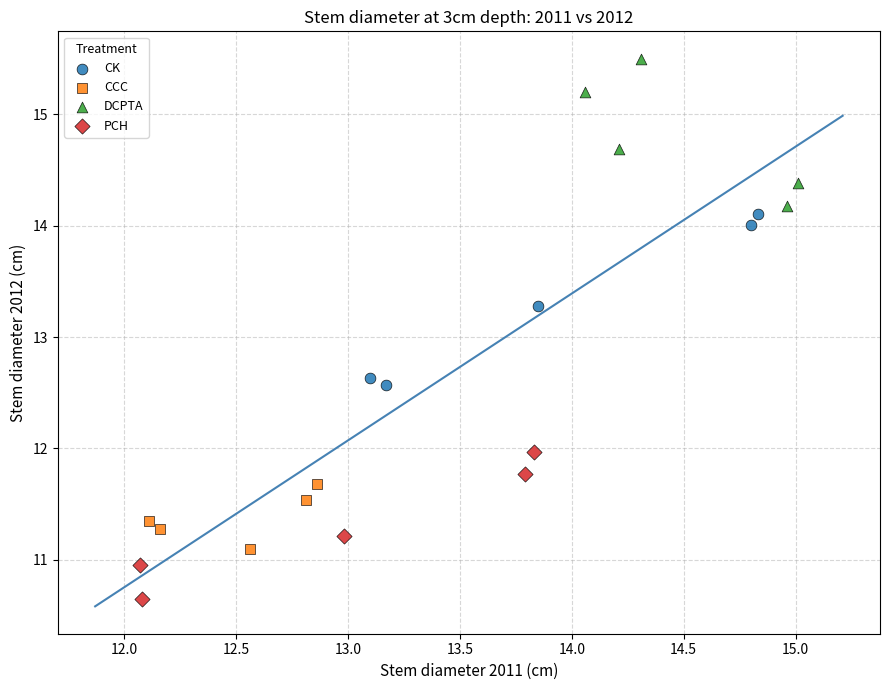

Which series has the widest spread of Y values?

CK